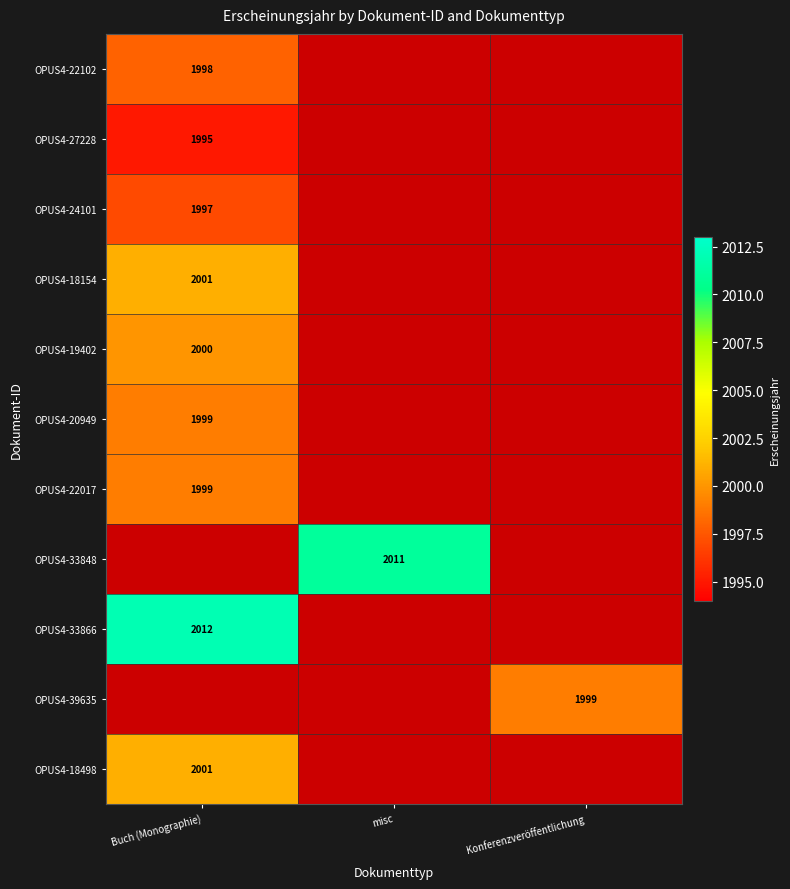

The value of OPUS4-19402 at misc is 1222. True or false?

False